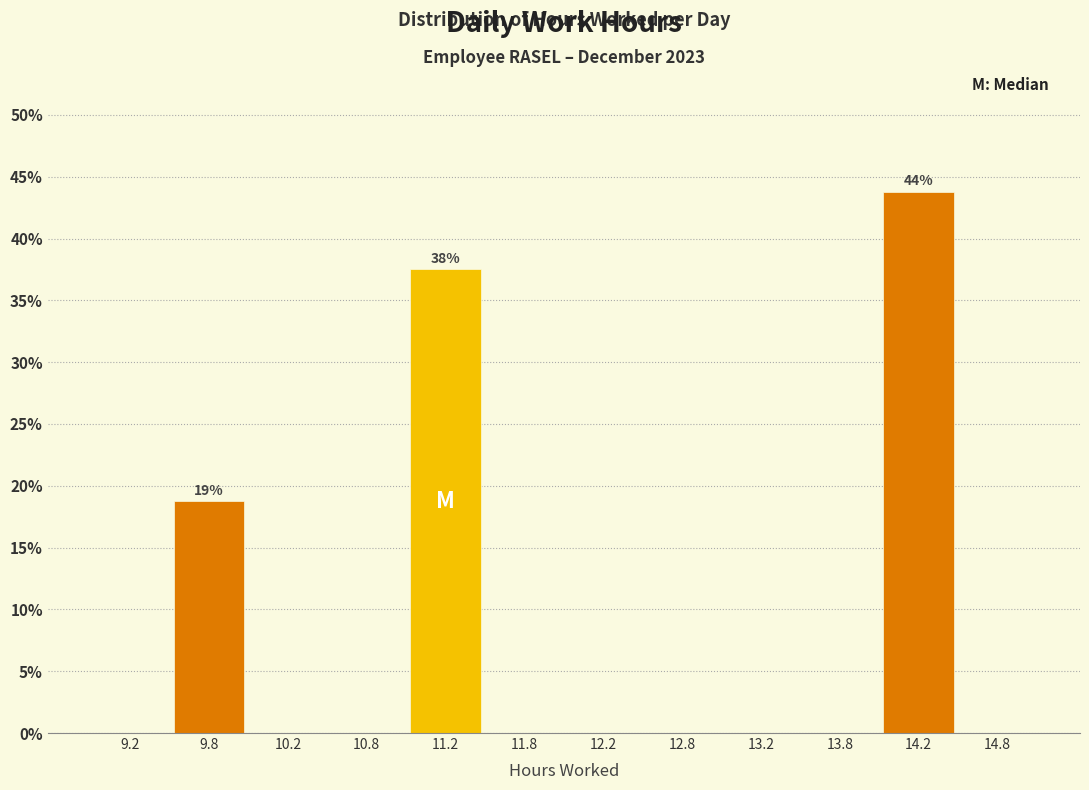

Which range on the x-axis has the tallest bar?

14.0 to 14.5